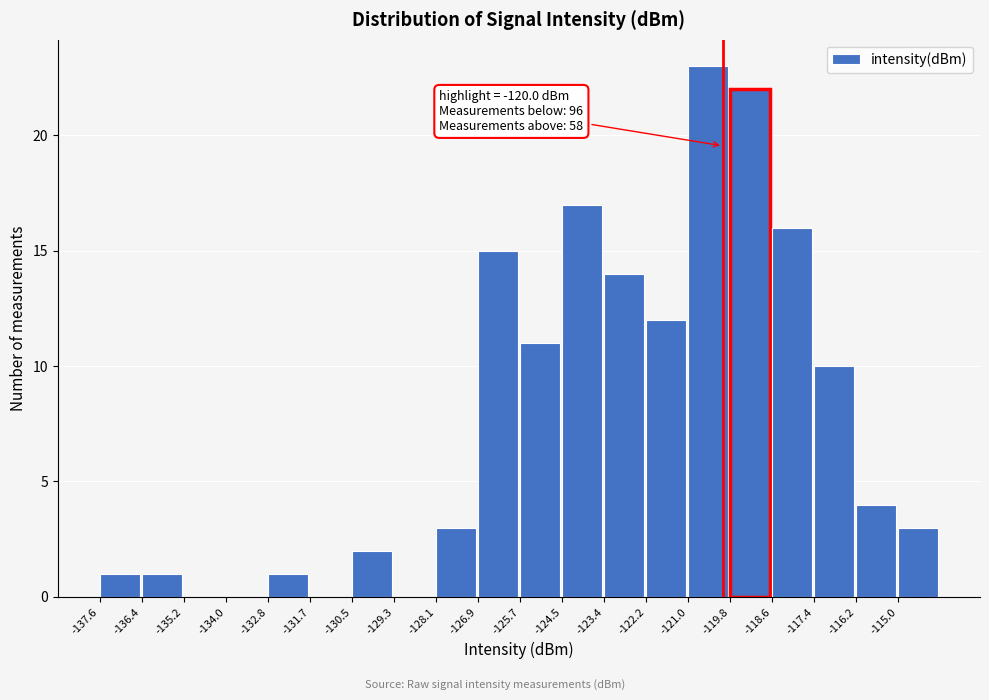

Which range on the x-axis has the tallest bar?

-121.0 to -119.8